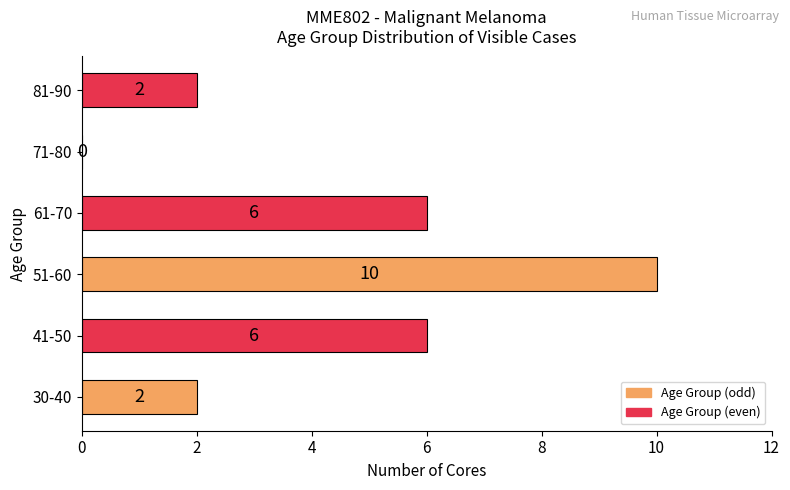

At which category does the chart reach its peak across all series?

51-60